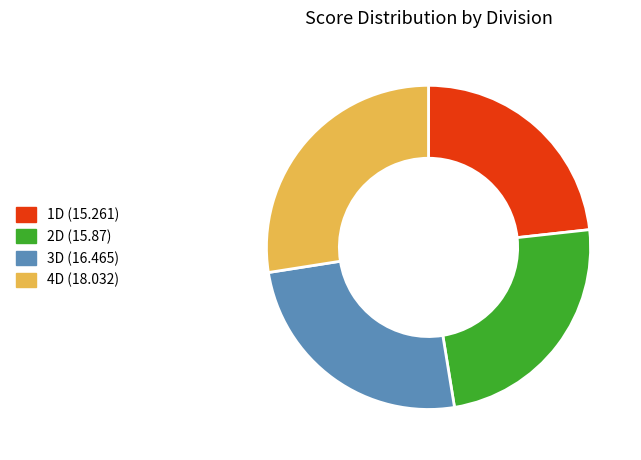

True or false: 4D accounts for 27% of the total.

True